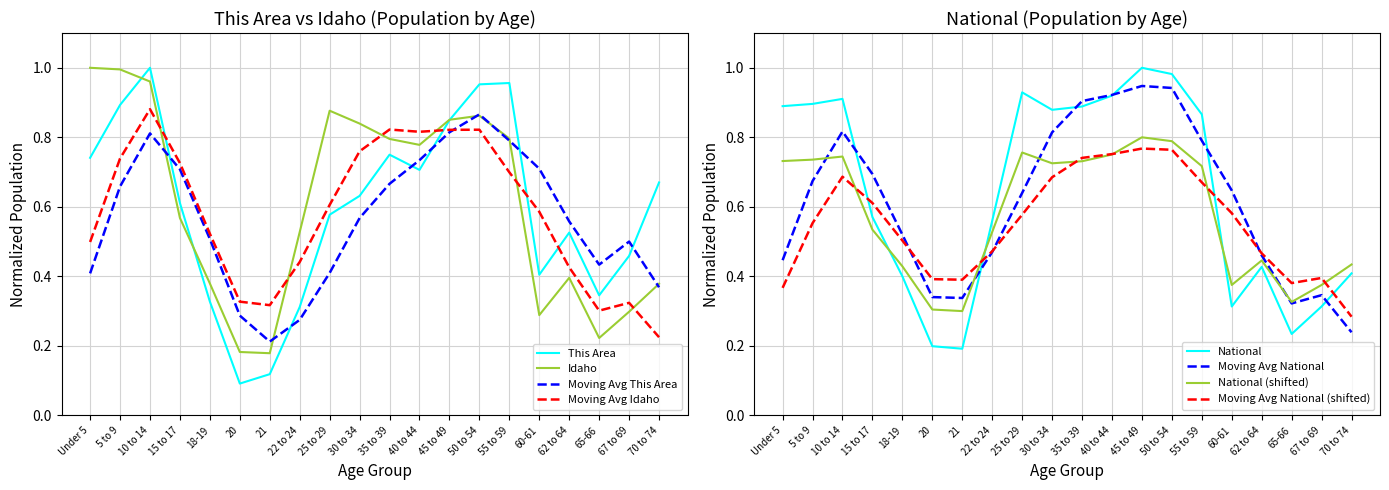

True or false: National has a value of 0.2 at 65-66.

True